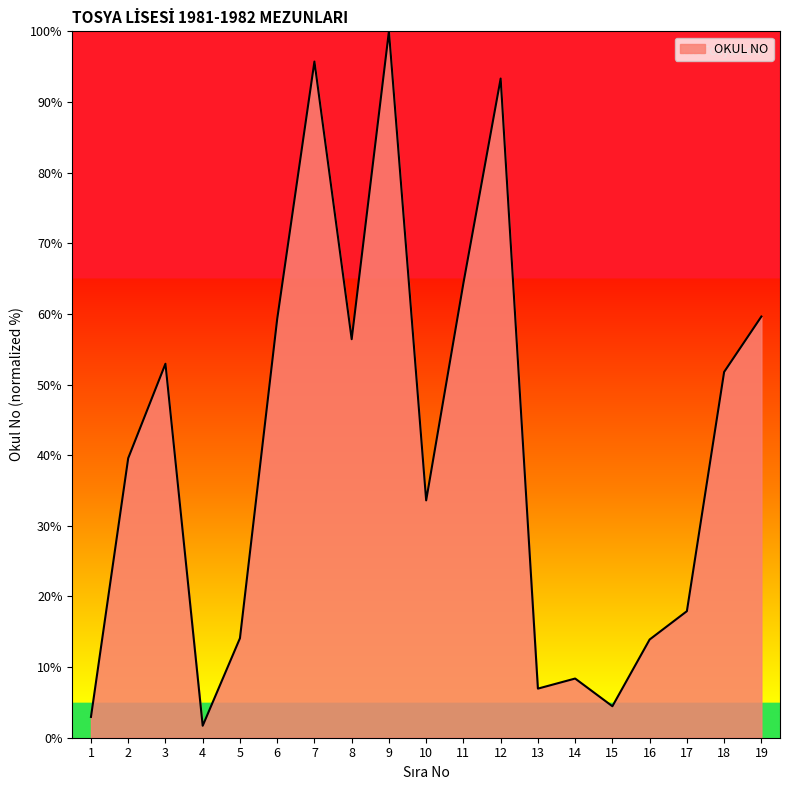

The value at 18 is 51.8. True or false?

True